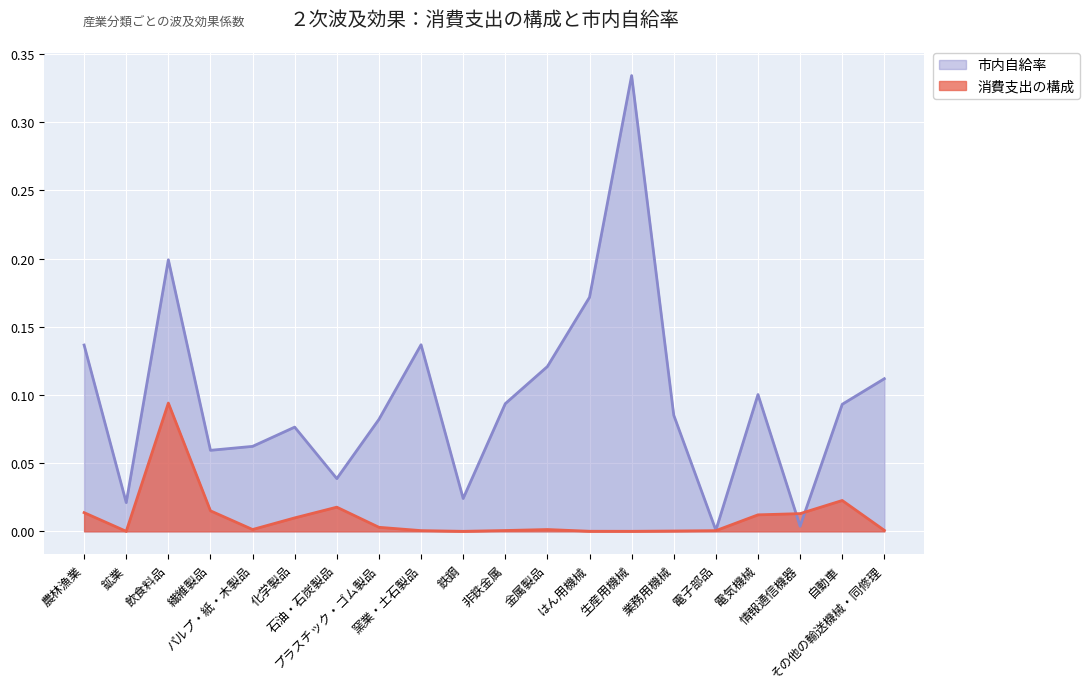

List the series in order of their overall mean, highest first.

市内自給率, 消費支出の構成